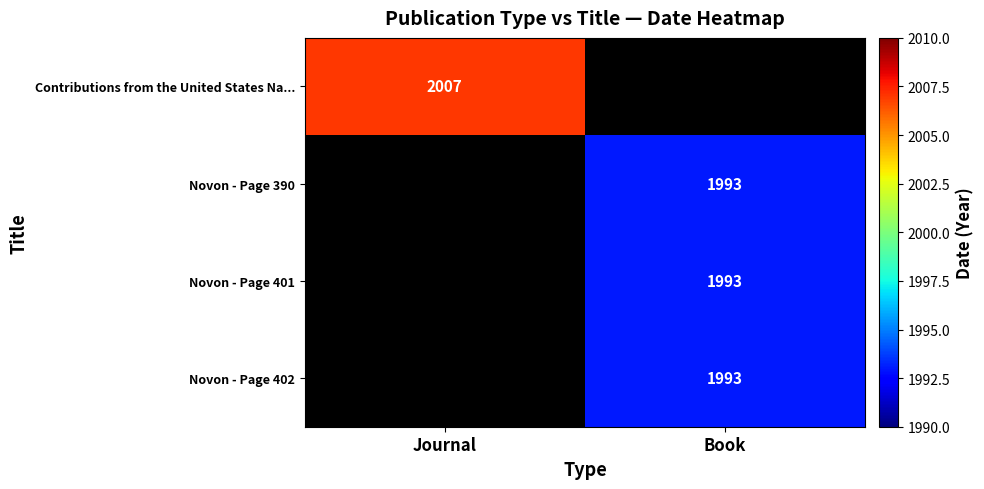

What is the minimum value shown in the chart?

1993.0